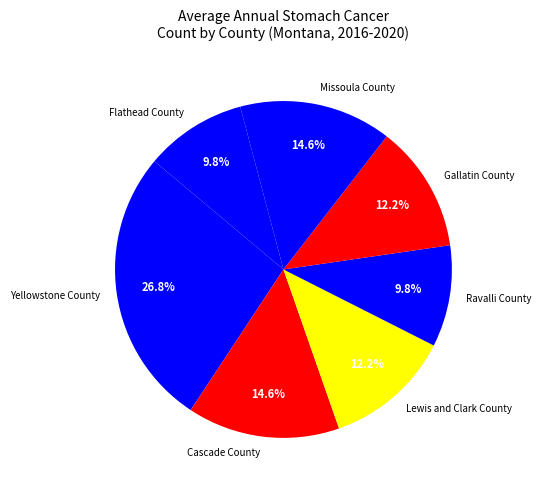

What percentage is the Cascade County slice, to the nearest percent?

15%